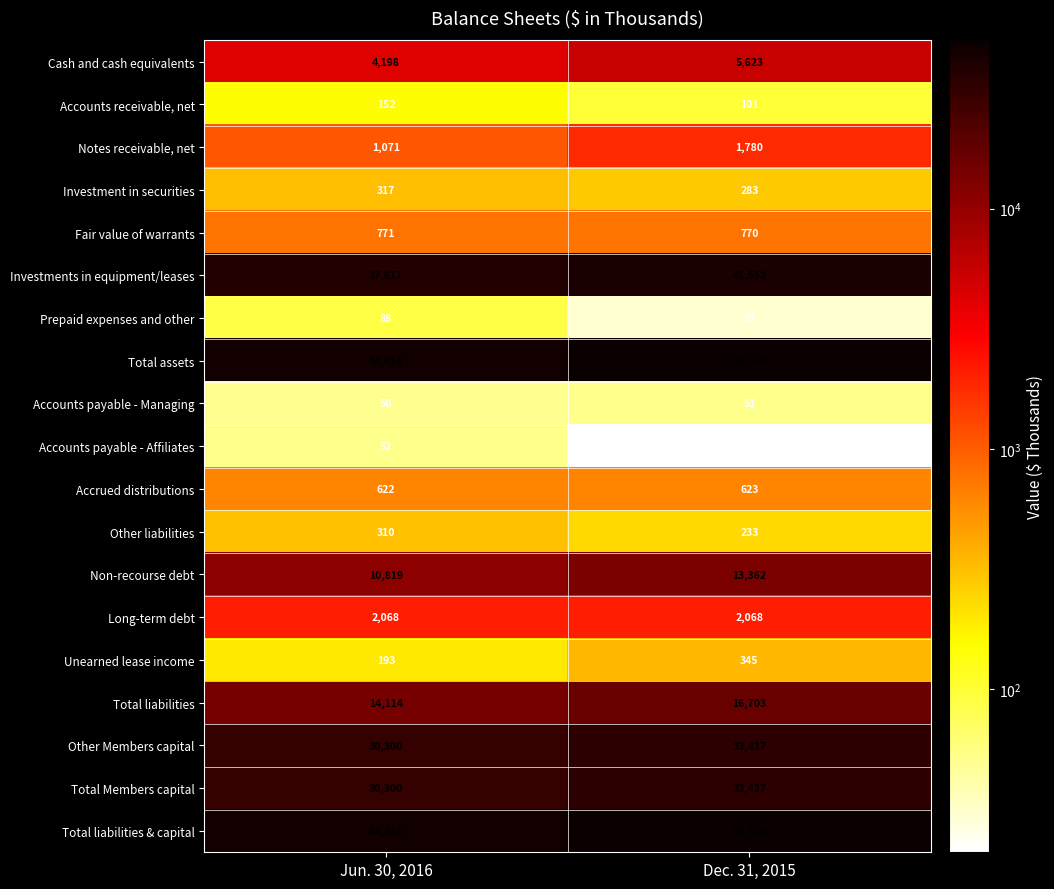

The value of Fair value of warrants at Dec. 31, 2015 is 521. True or false?

False